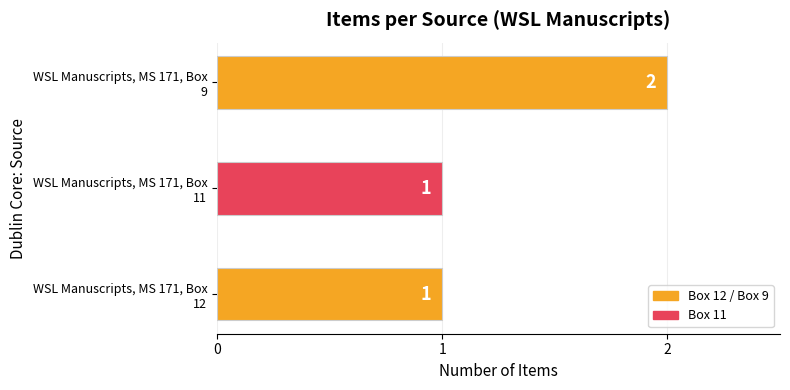

Reading bottom to top, extract all data points from this chart.

1	1	2